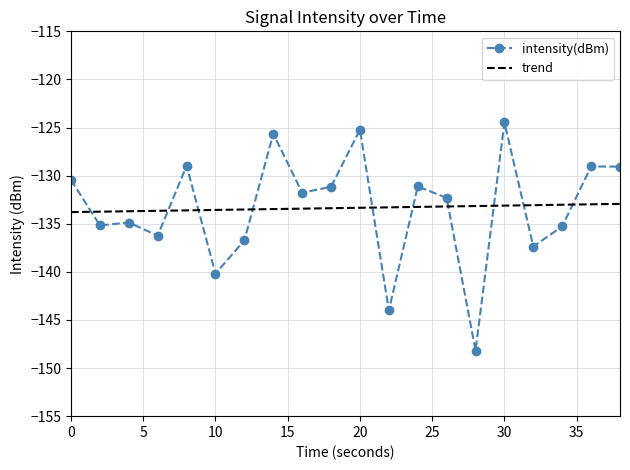

What is the difference between the second highest and minimum values in the intensity(dBm) series?

23.0